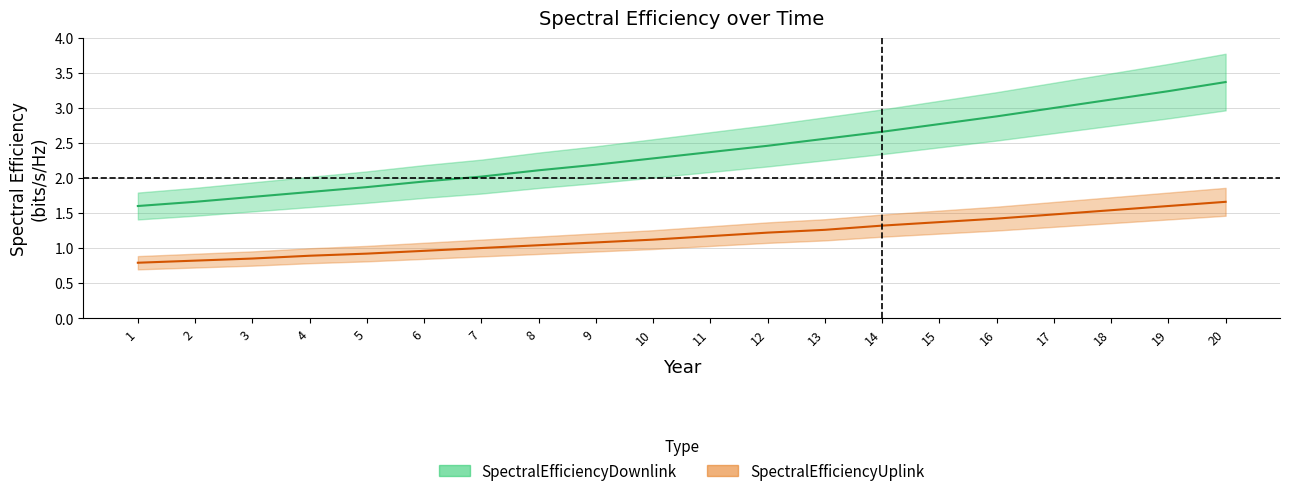

Count the number of data series in this chart.

2